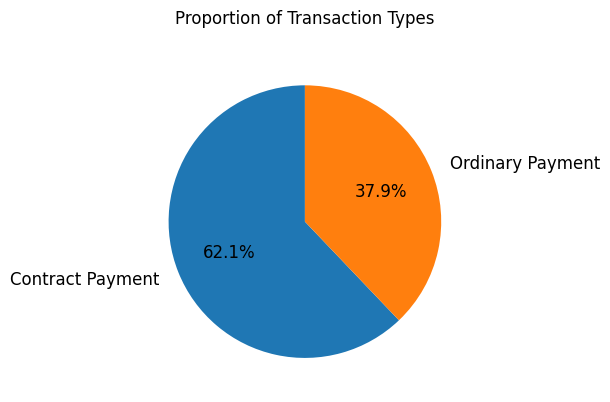

How many segments does this pie chart have?

2